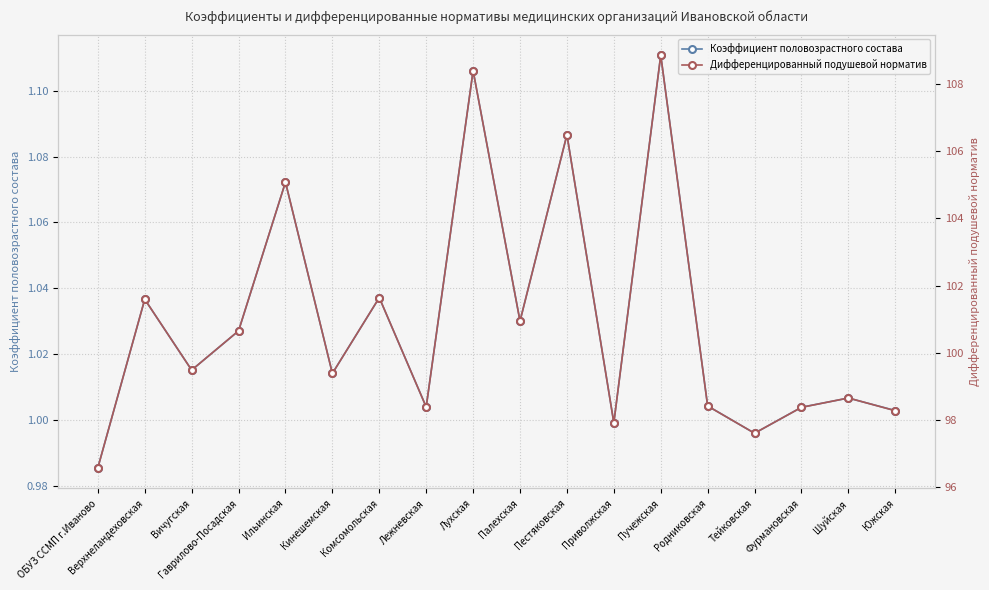

Read the Коэффициент половозрастного состава value at Родниковская.

1.0